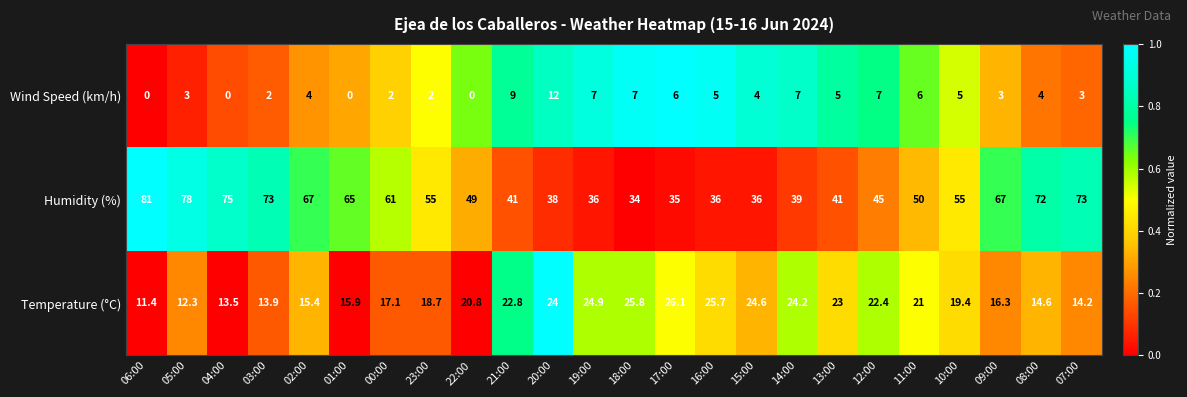

List the series in order of their peak value, highest first.

Humidity (%), Temperature (°C), Wind Speed (km/h)